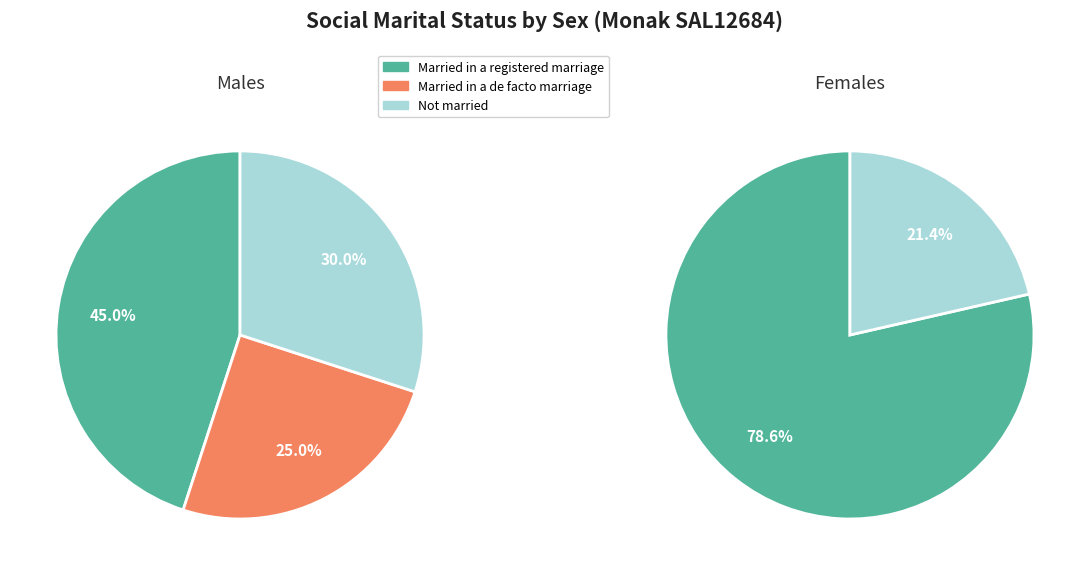

Which category has the biggest portion of the pie?

Married in a registered marriage